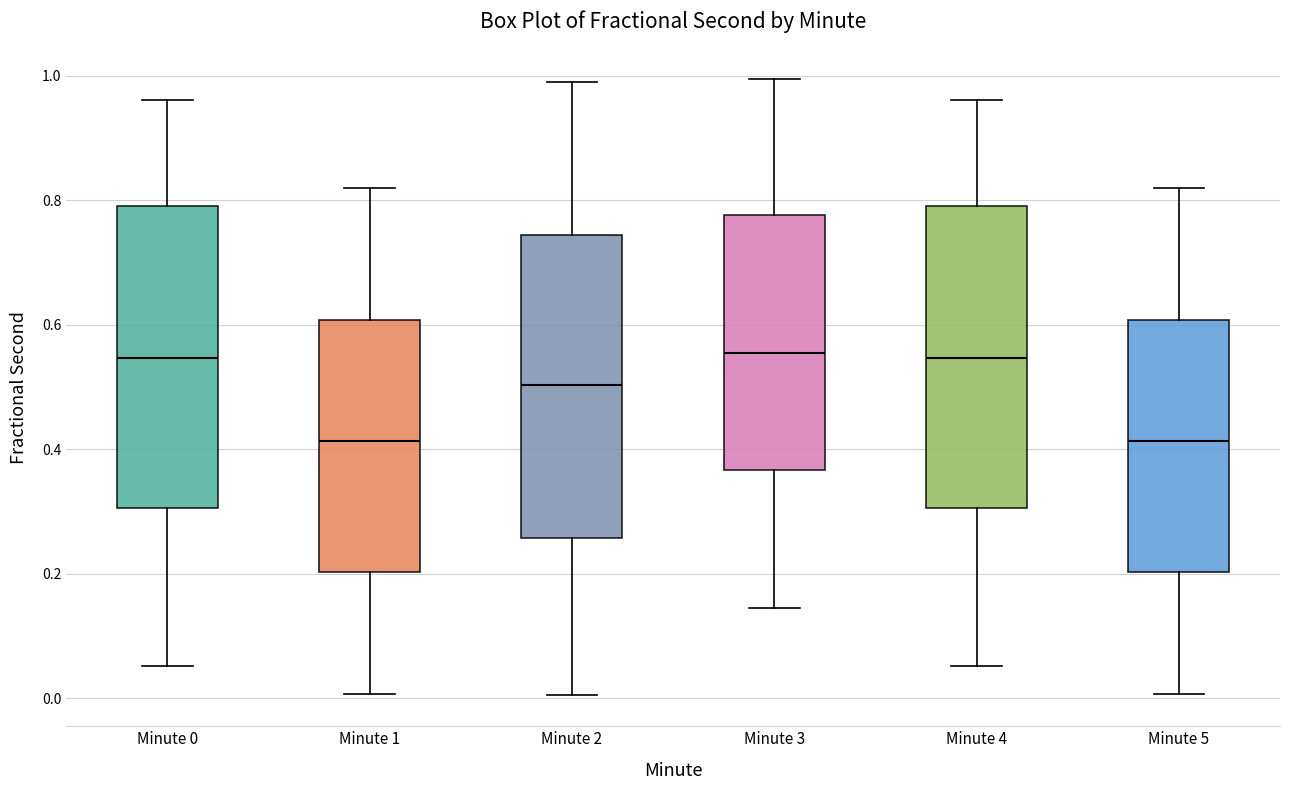

Where does the median line of the box for Minute 1 sit on the y-axis? The values are not printed on the chart, so give them approximately, as read against the axis.

0.42